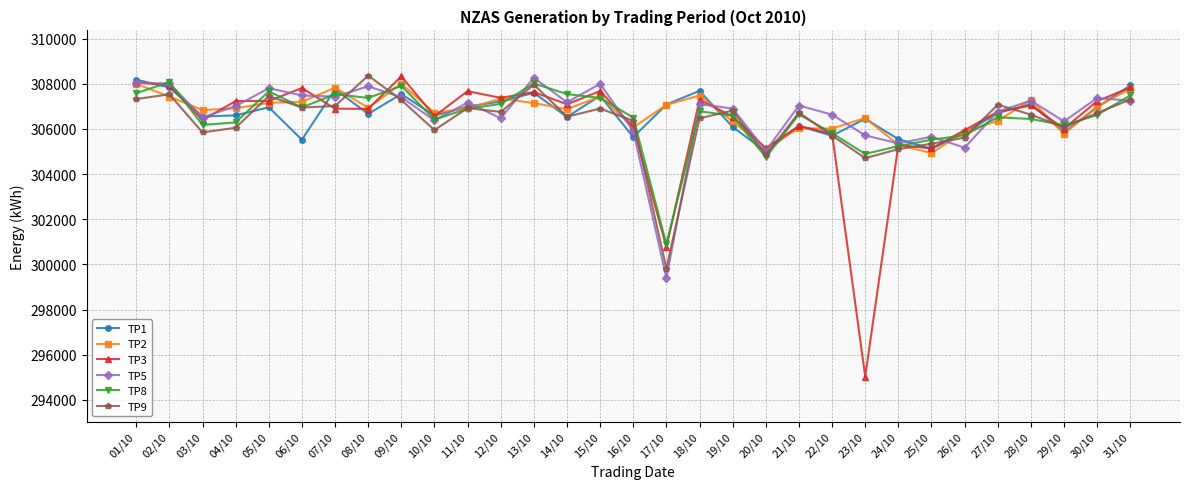

True or false: TP1 has a value of 118811 at 04/10.

False